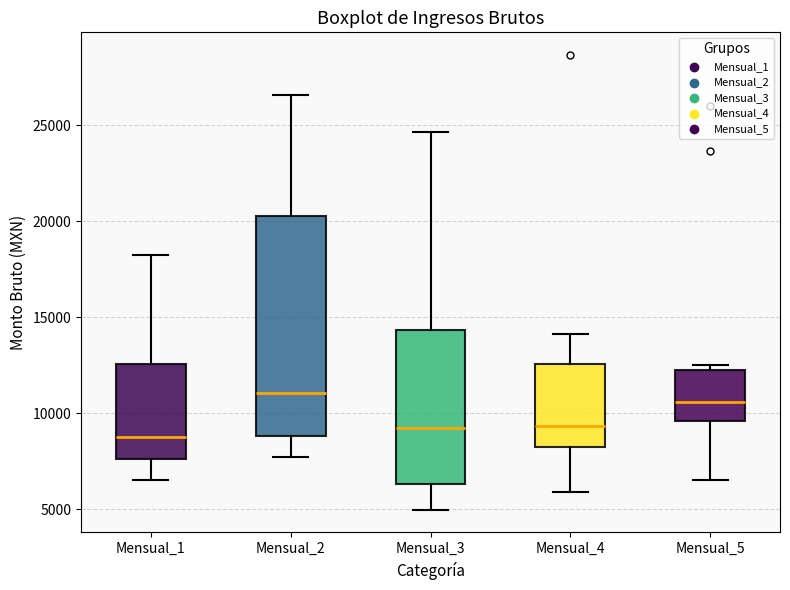

Where does the lower whisker of the box for Mensual_1 end on the y-axis? The values are not printed on the chart, so give them approximately, as read against the axis.

6500